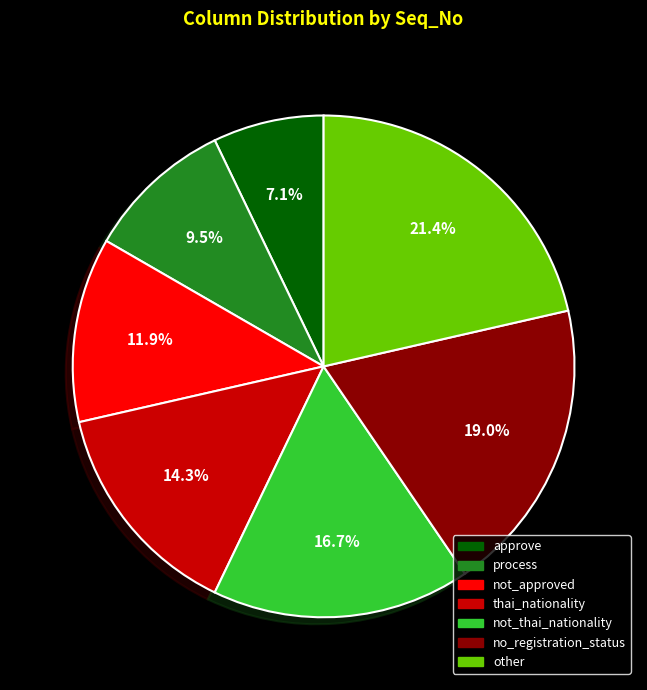

To the nearest percent, what portion does no_registration_status represent?

19%